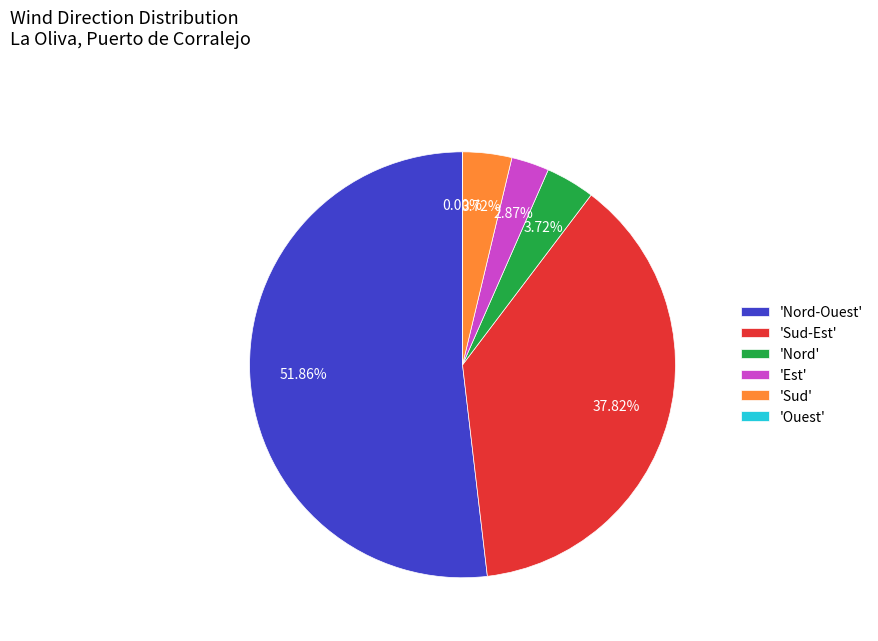

How many segments does this pie chart have?

6